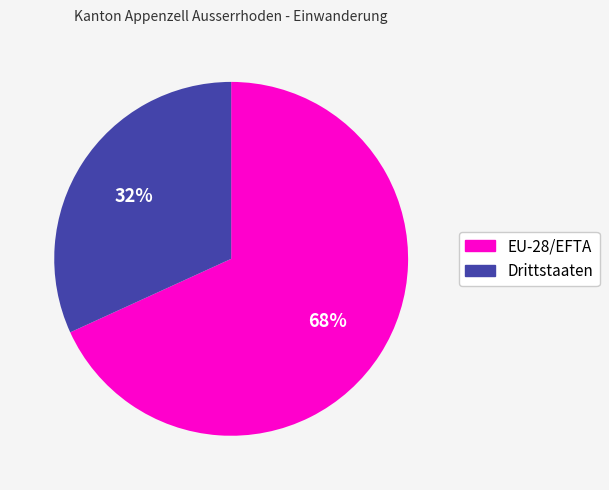

Is there a majority slice in this chart?

Yes